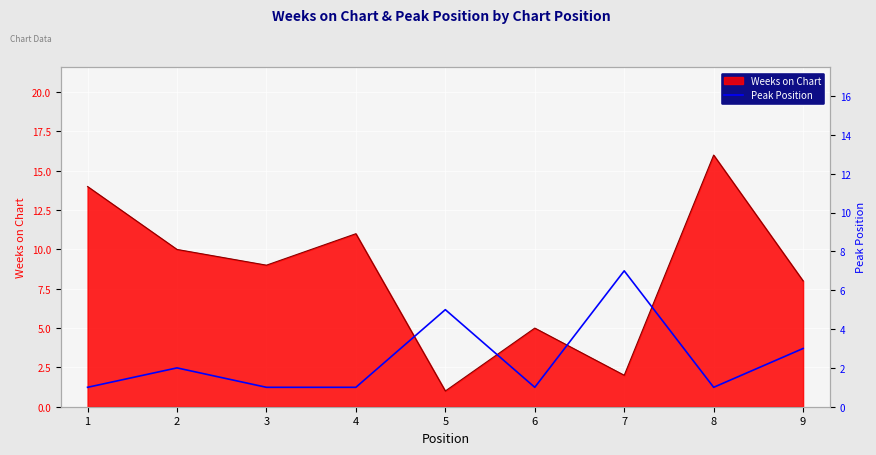

List the labels in order of value, largest first.

7, 5, 9, 2, 1, 3, 4, 6, 8